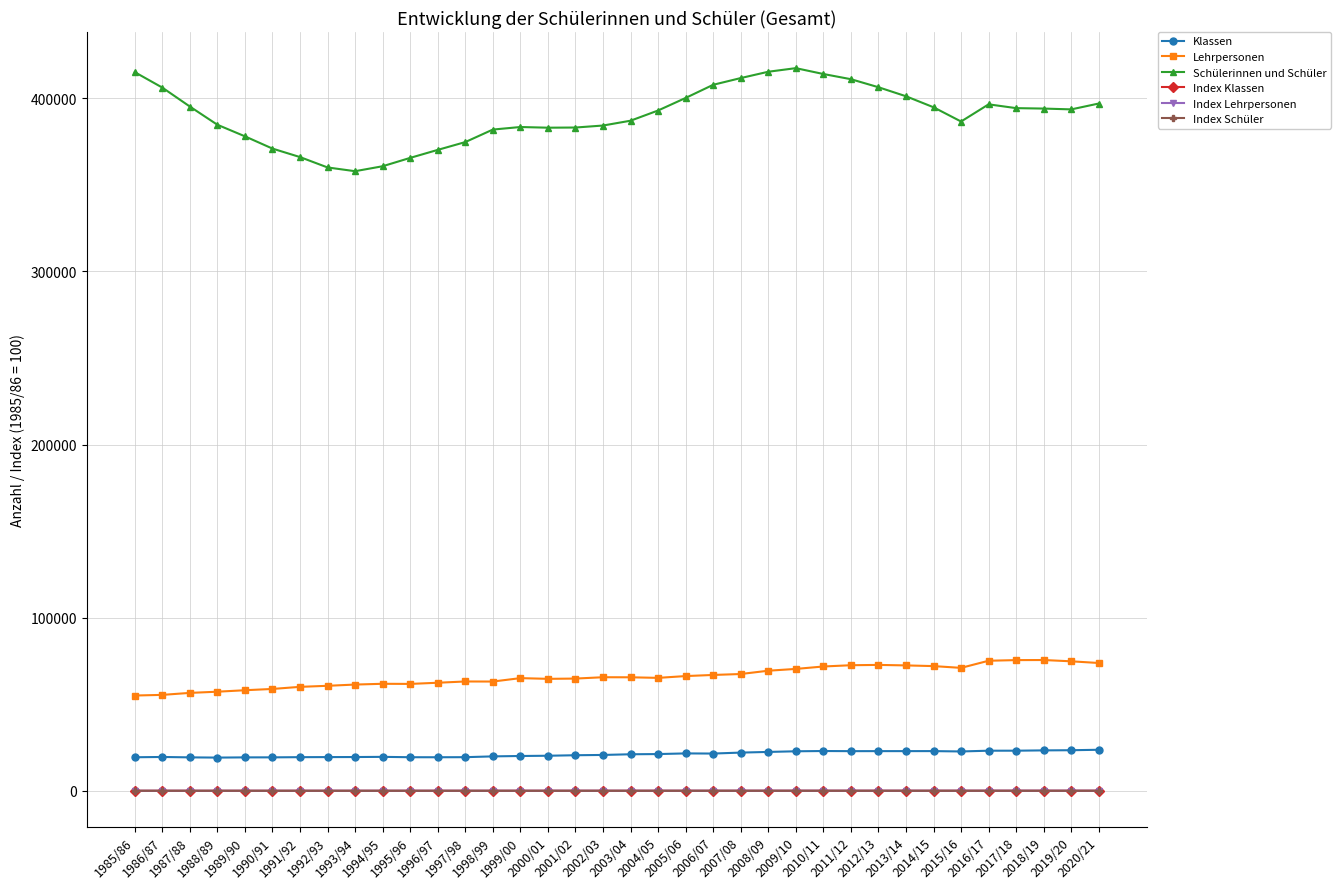

Which series has the largest range (max minus min)?

Schülerinnen und Schüler